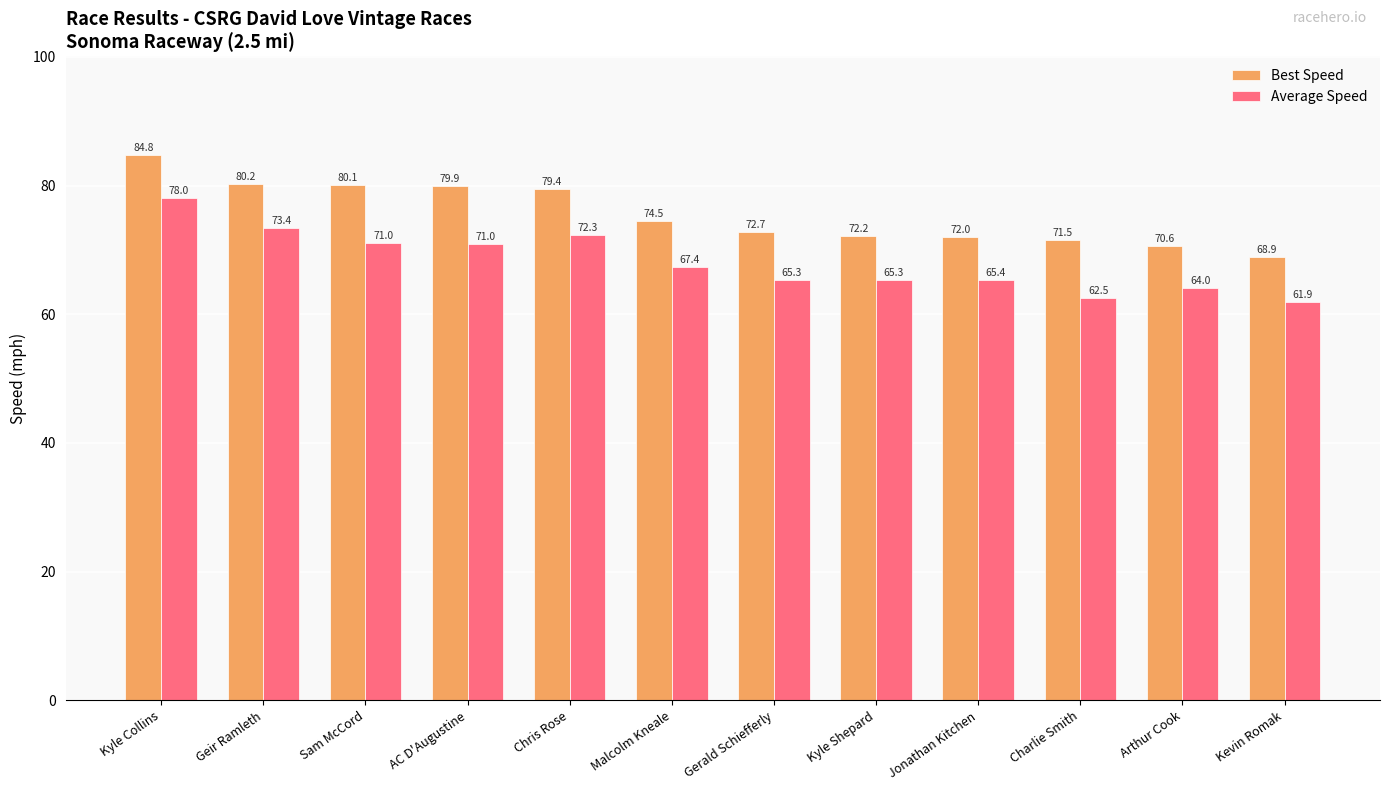

Rank the series by their maximum value, from highest to lowest.

Best Speed, Average Speed